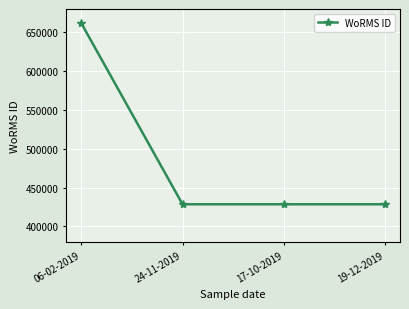

Reading left to right, what are all the values shown in this chart?

06-02-2019=661559	24-11-2019=428522	17-10-2019=428522	19-12-2019=428522